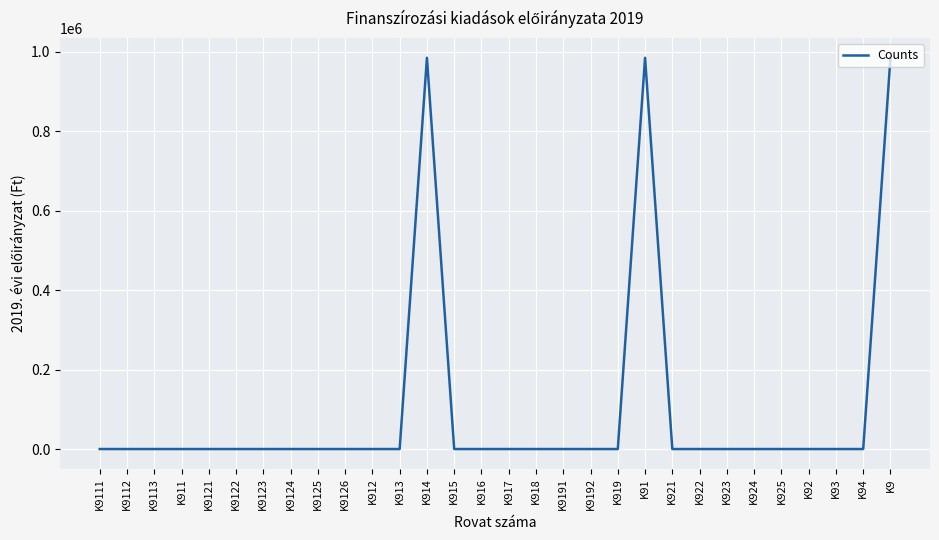

The value at K92 is -591438. True or false?

False